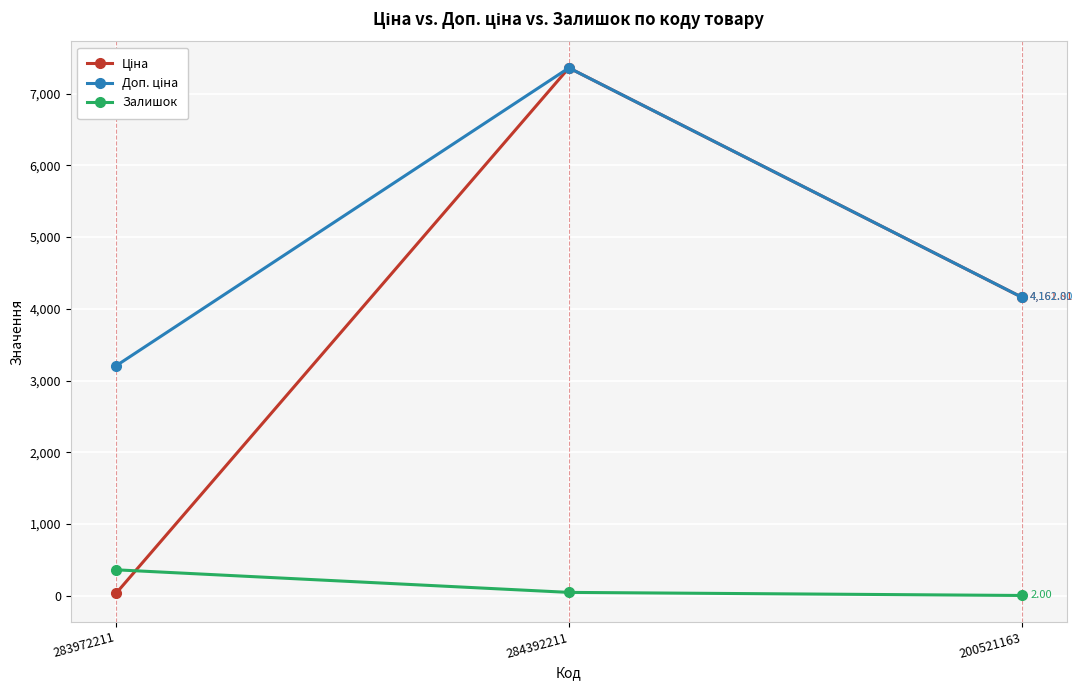

At which category is the sum across all series the highest?

284392211